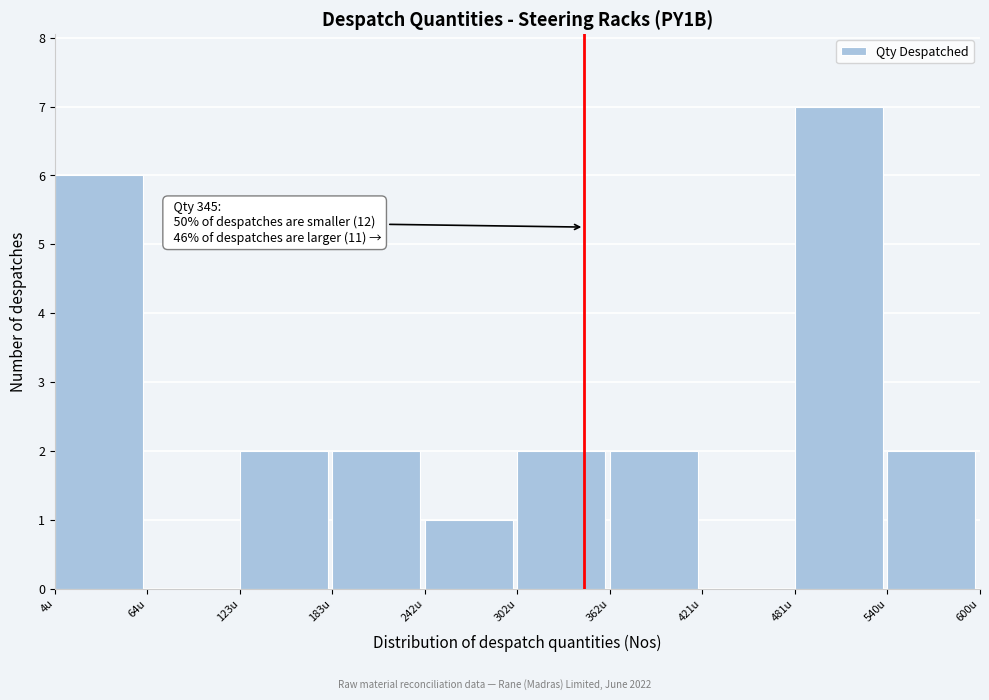

Which range on the x-axis has the tallest bar?

480 to 540